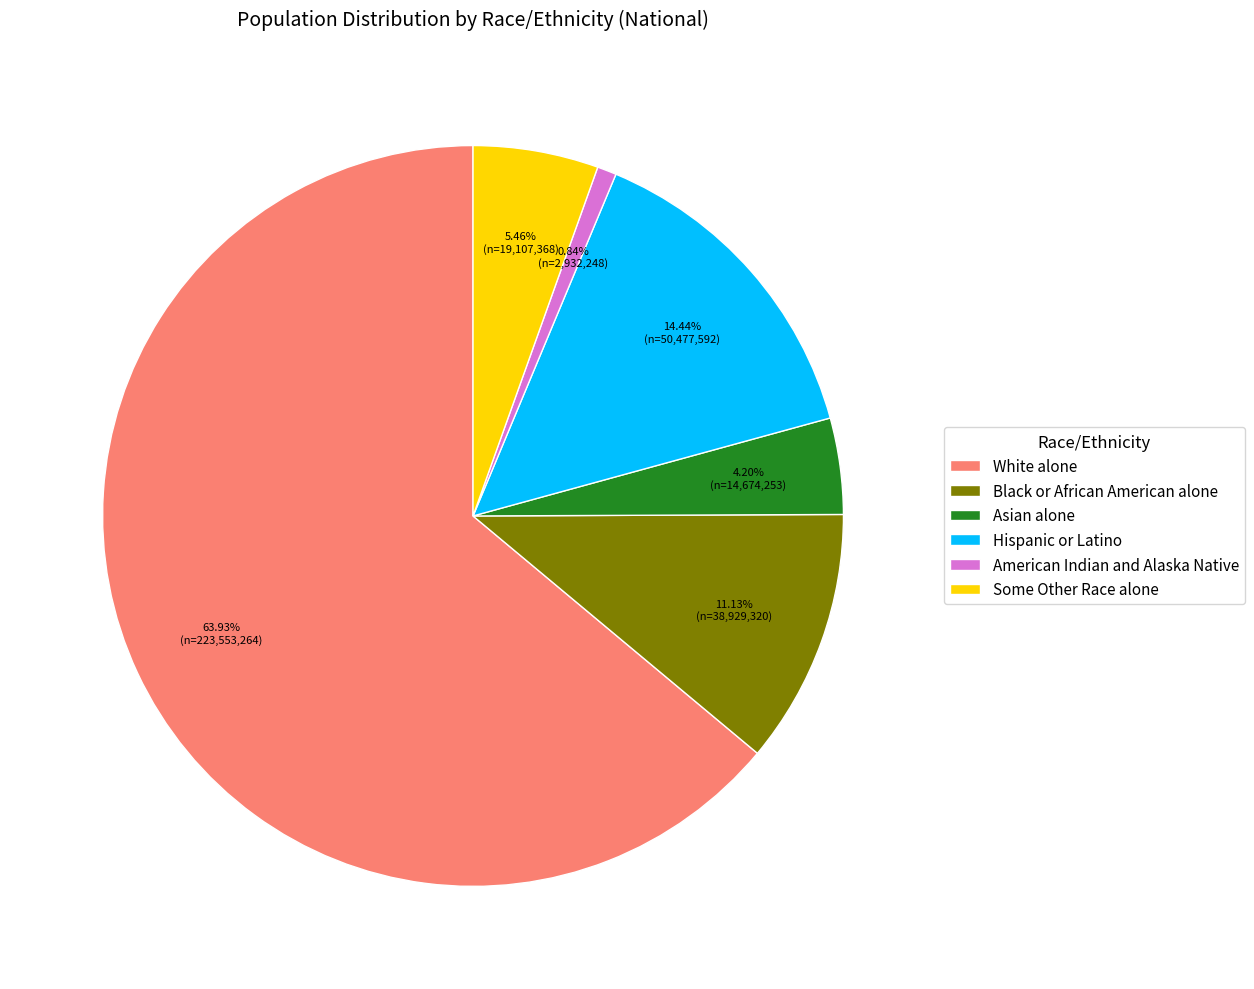

To the nearest percent, what portion does White alone represent?

64%